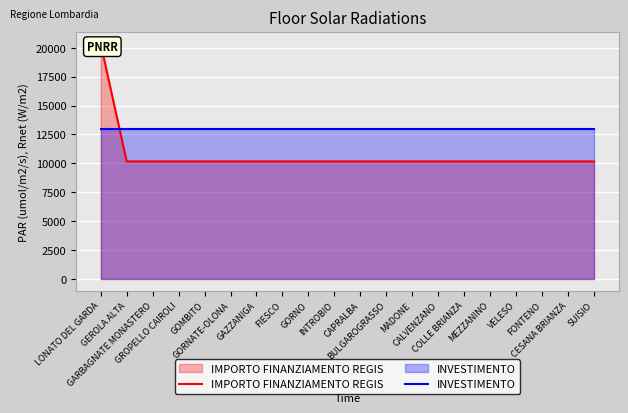

Which category has the lowest value across all series?

GEROLA ALTA